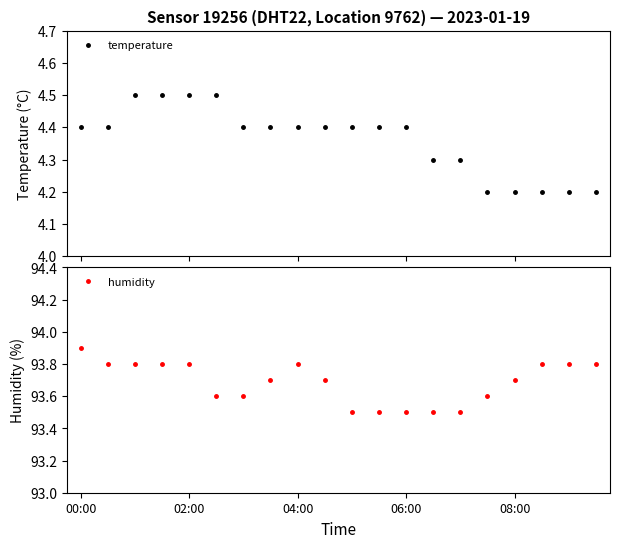

What value does the temperature series have at 5?

4.5